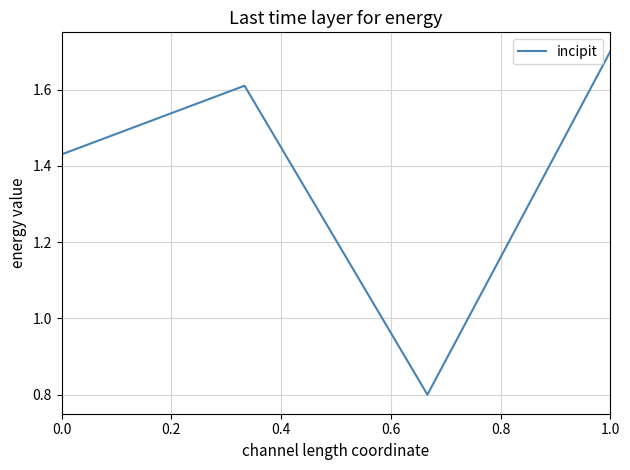

How many values are between 1 and 2?

3